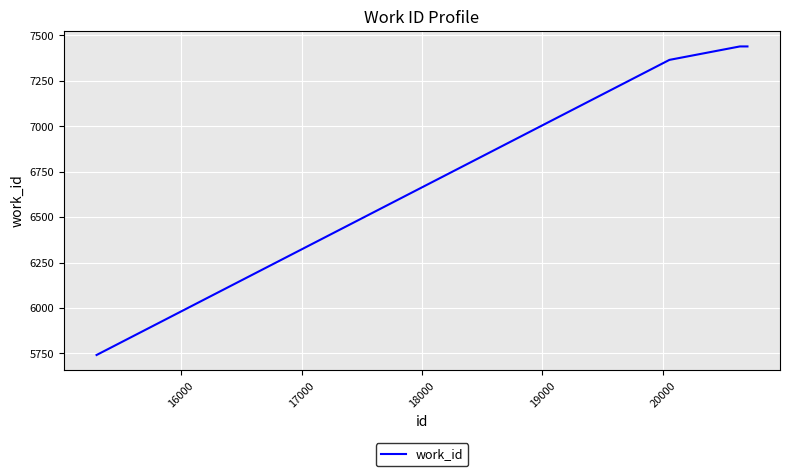

What is the smallest value displayed?

5741